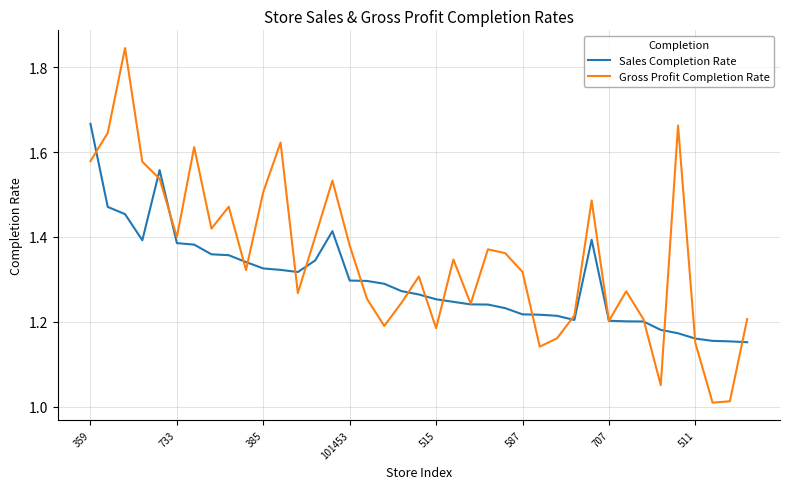

Which series has the largest range (max minus min)?

Gross Profit Completion Rate